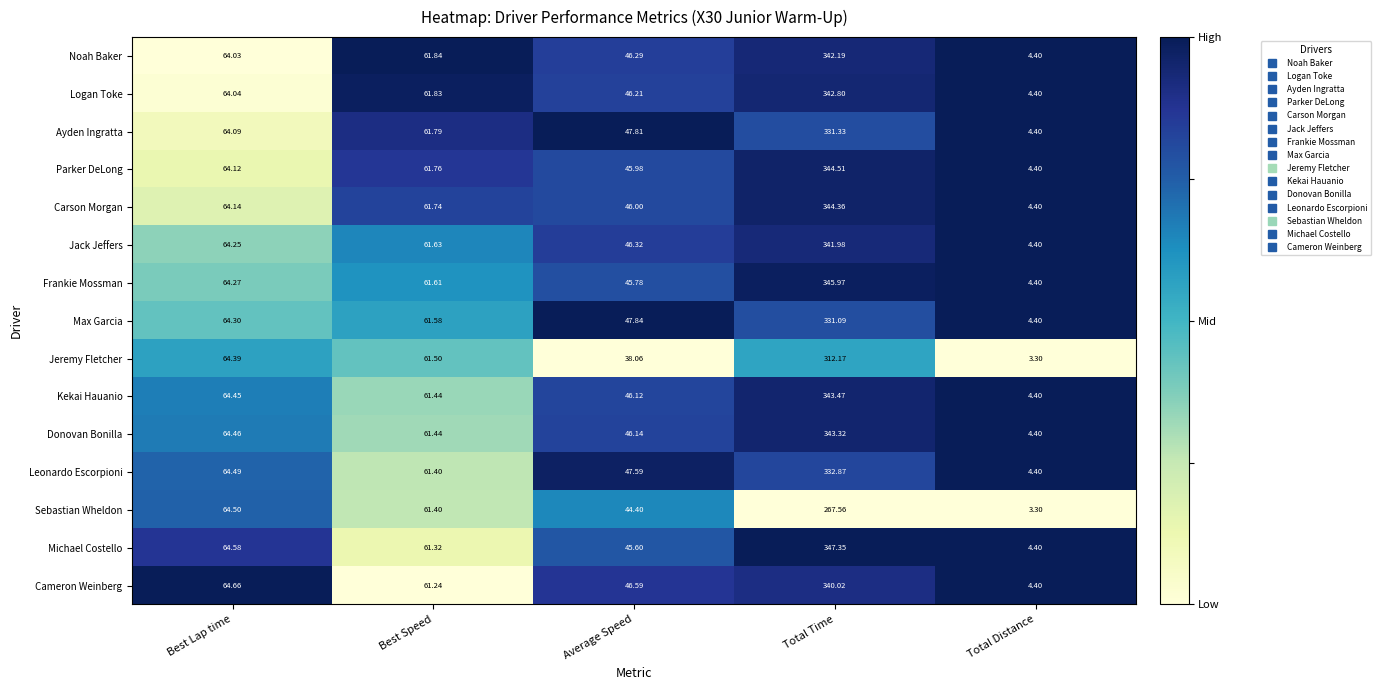

Which series has the widest spread of values?

Michael Costello